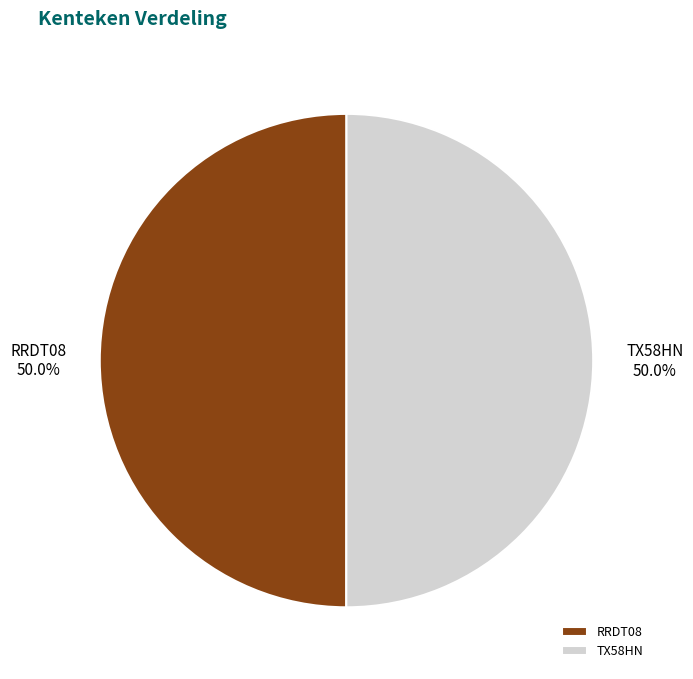

What percentage is NOT represented by RRDT08?

50.0%